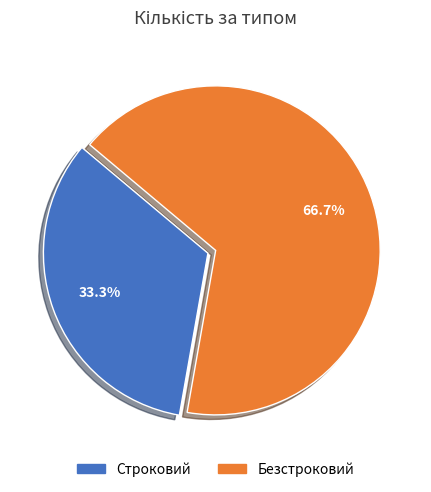

Which has a higher value, Строковий or Безстроковий?

Безстроковий